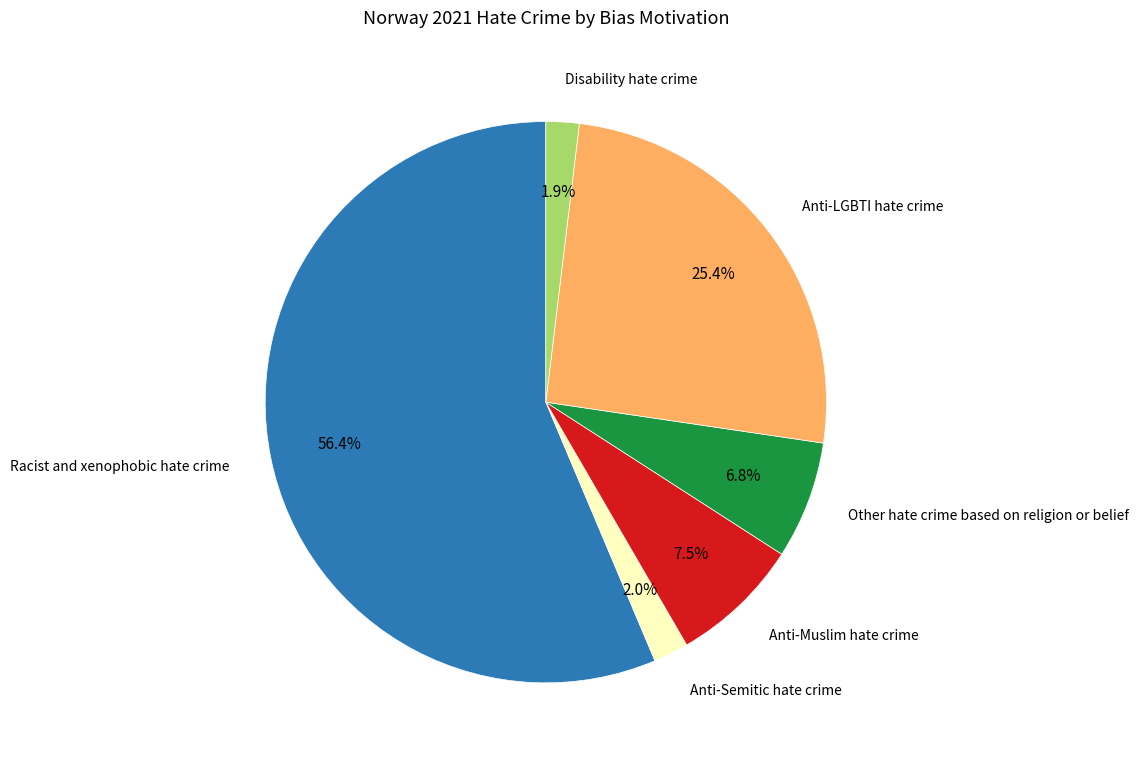

Is there a majority slice in this chart?

Yes